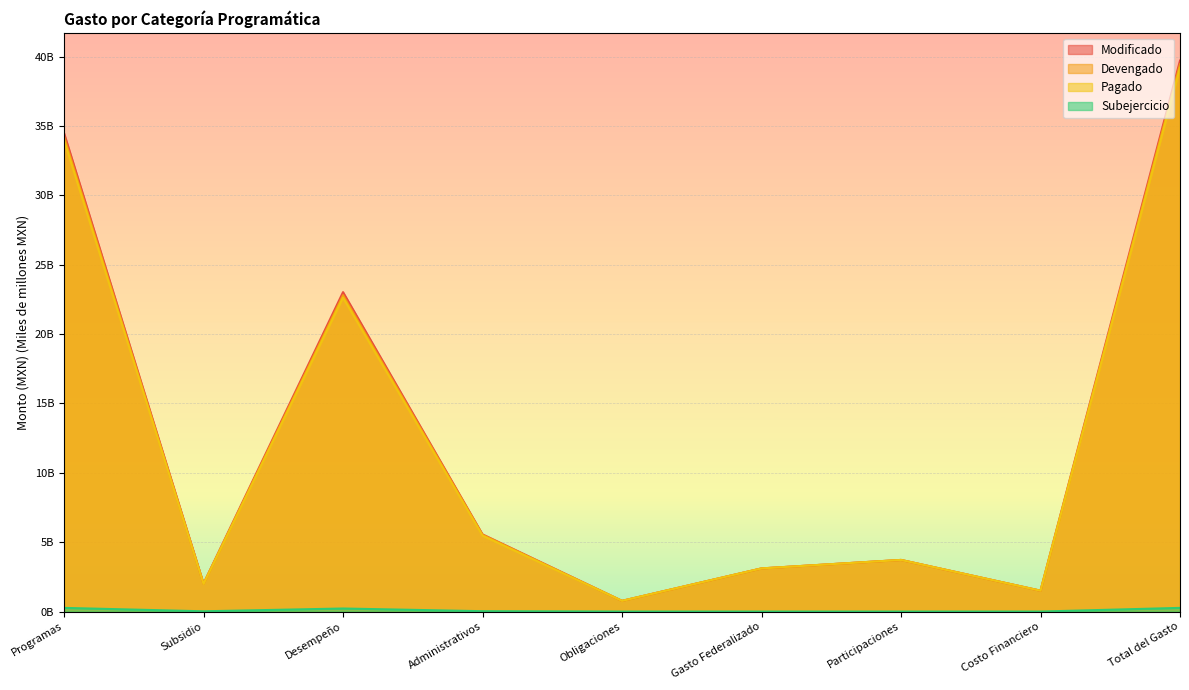

What is the sum of all Pagado values?

112.4